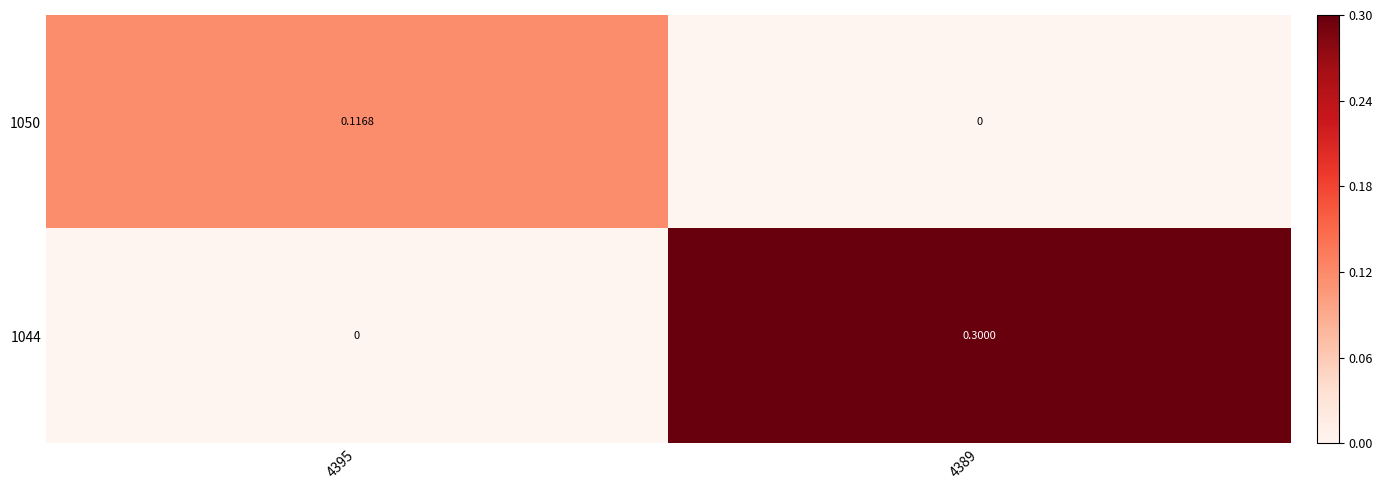

Between 4395 and 4389, which series saw the biggest shift?

1044